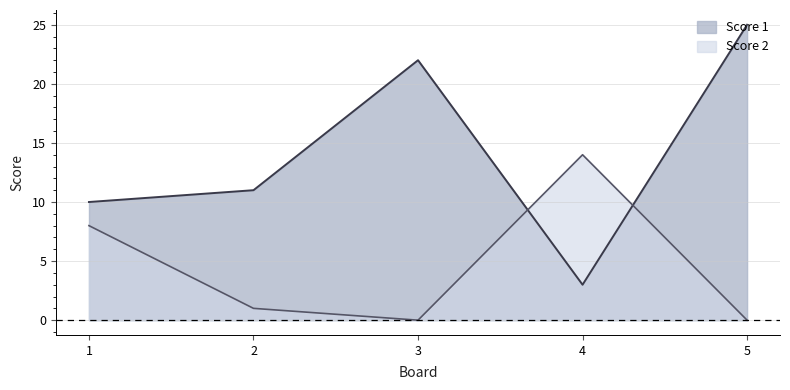

After their last crossing, which series has the higher values: Score 1 or Score 2?

Score 1